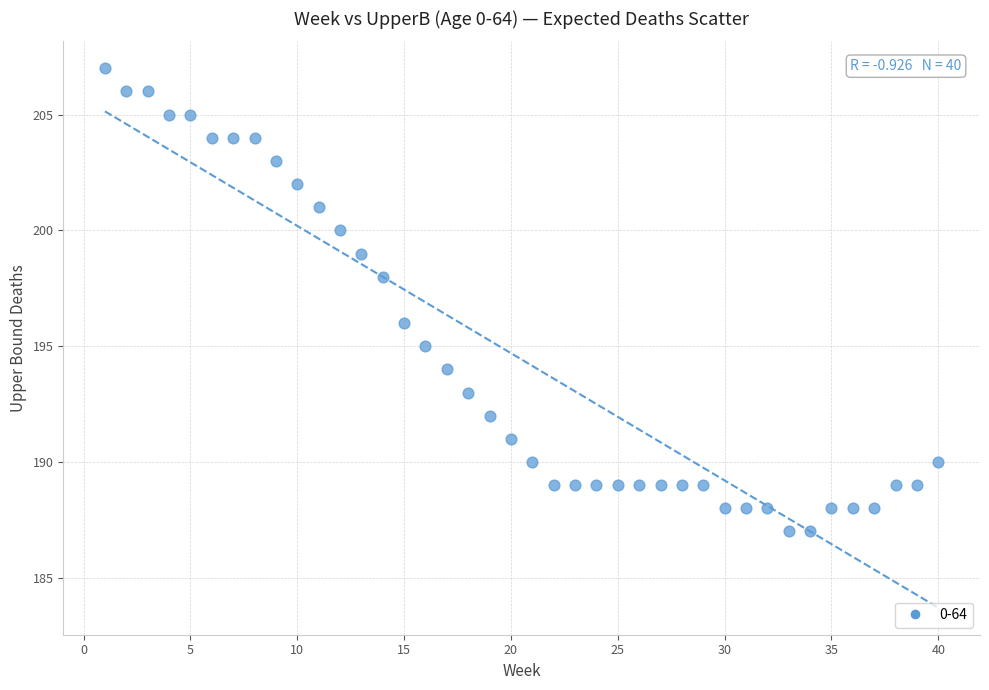

What is the range of X values (max minus min)?

39